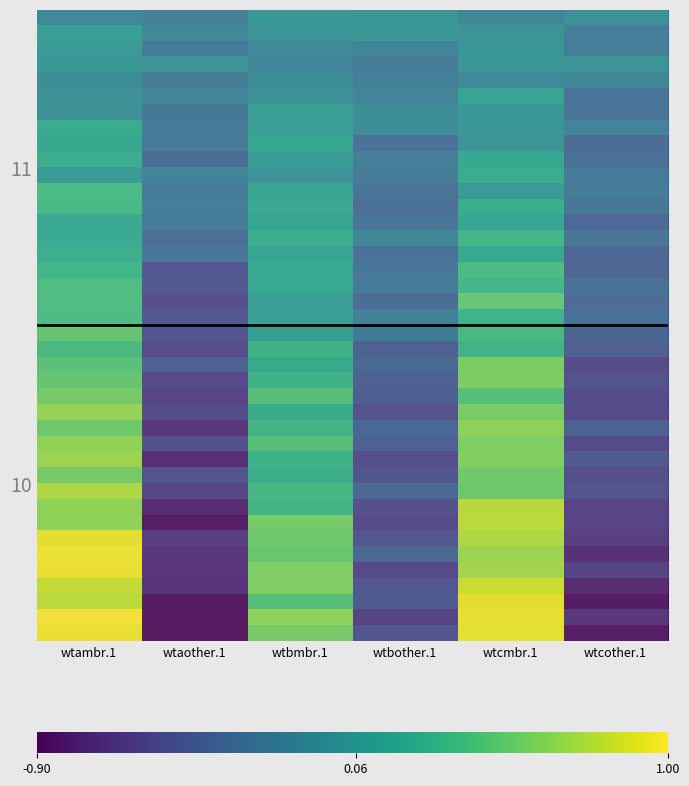

What is the minimum value shown in the chart?

-1.0